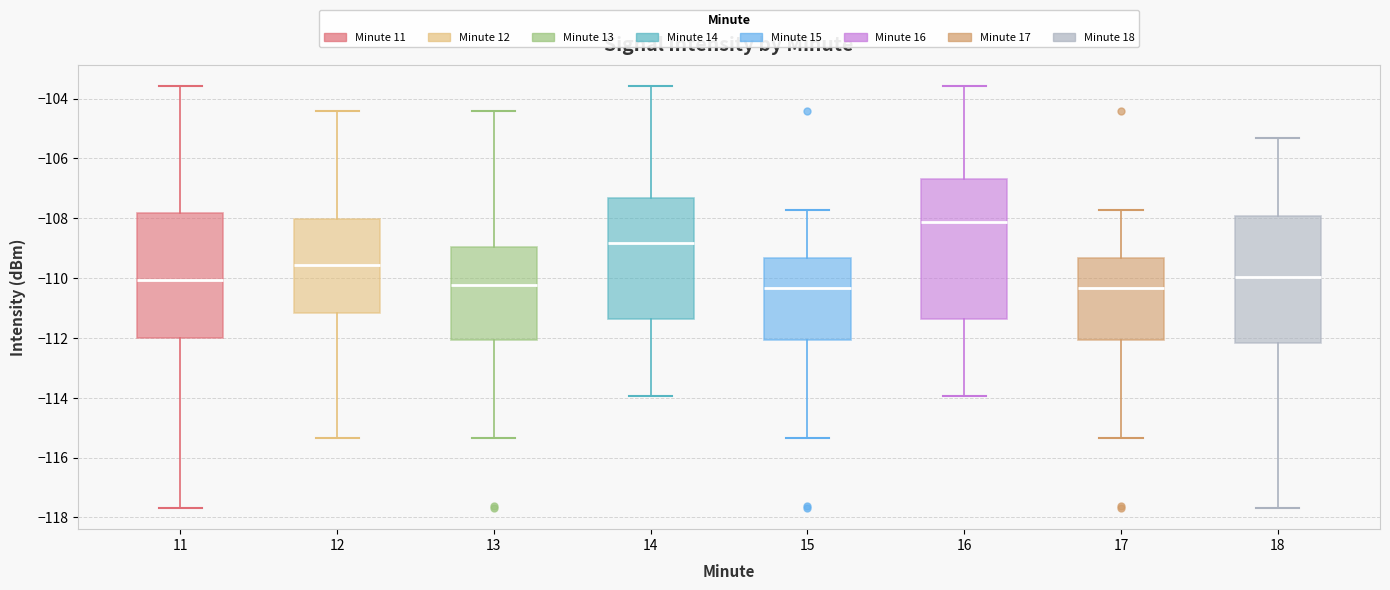

Comparing the boxes themselves (not the whiskers), which one is the tallest?

16